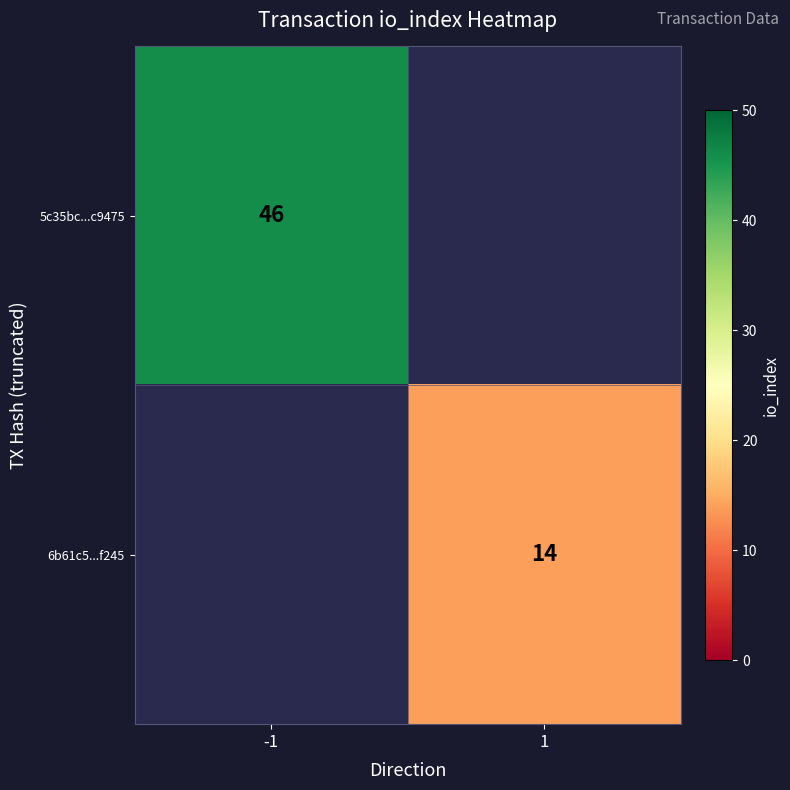

True or false: 6b61c5...f245 has a value of 8 at 1.

False